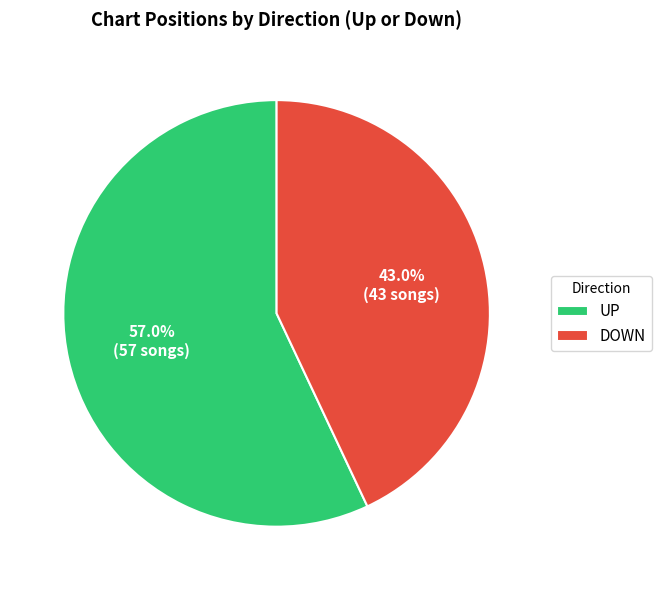

Which slice represents more than half of the pie?

UP